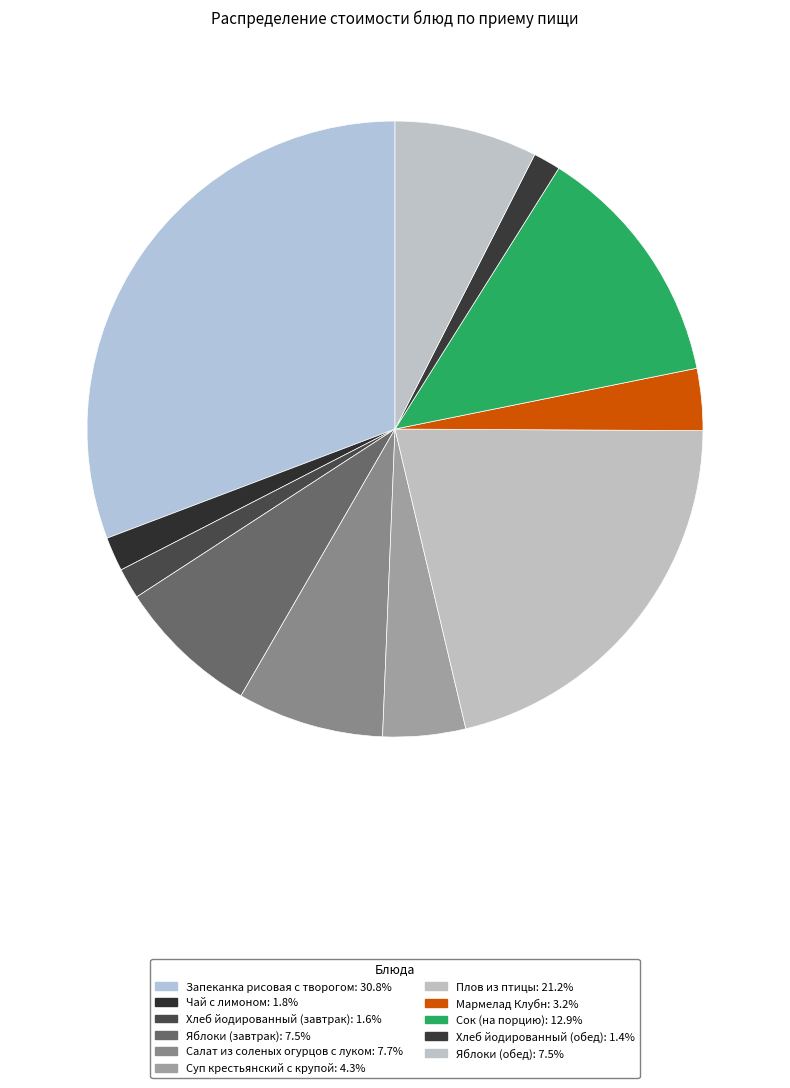

How many slices are in this pie chart?

11